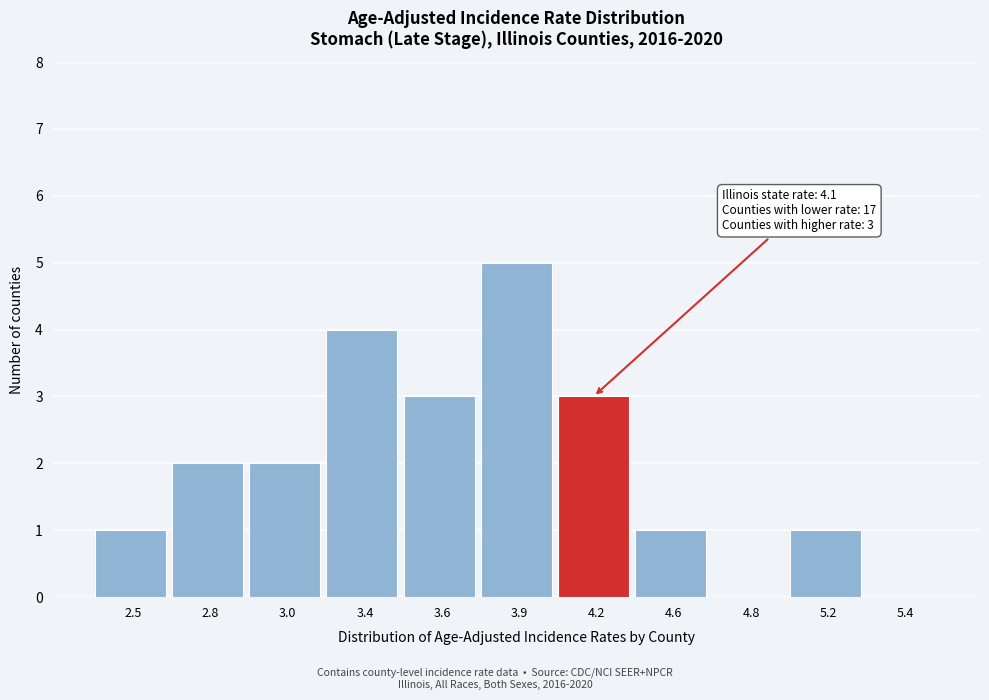

Reading right to left, list all the values displayed in this chart.

5.4=0	5.2=1	4.8=0	4.6=1	4.2=3	3.9=5	3.6=3	3.4=4	3.0=2	2.8=2	2.5=1